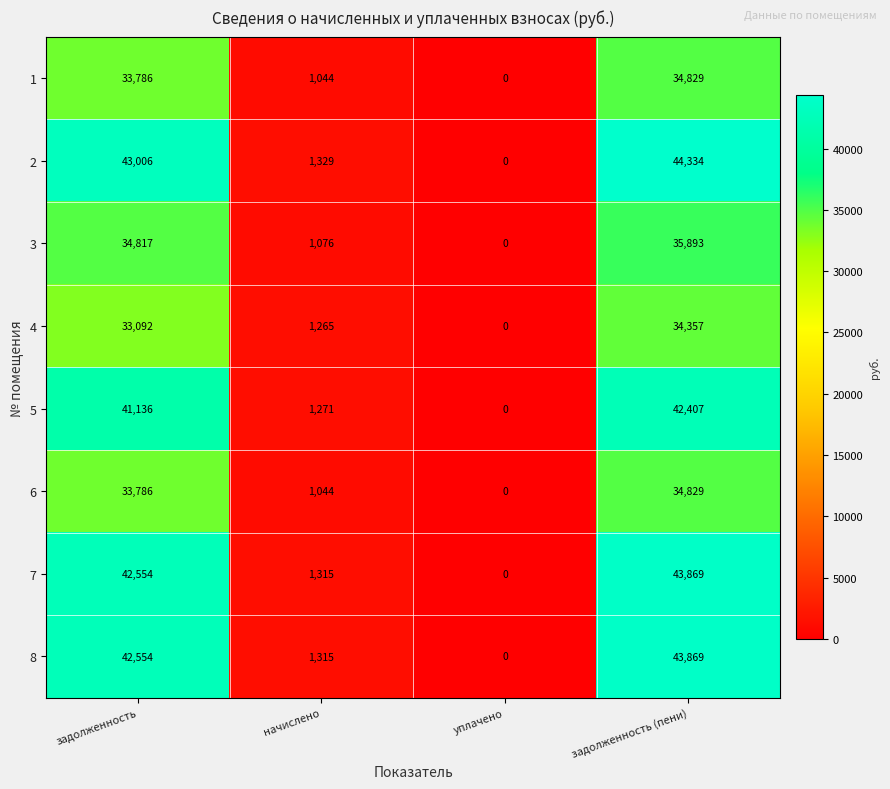

Is the value of 4 at задолженность greater than the value of 7 at начислено?

Yes